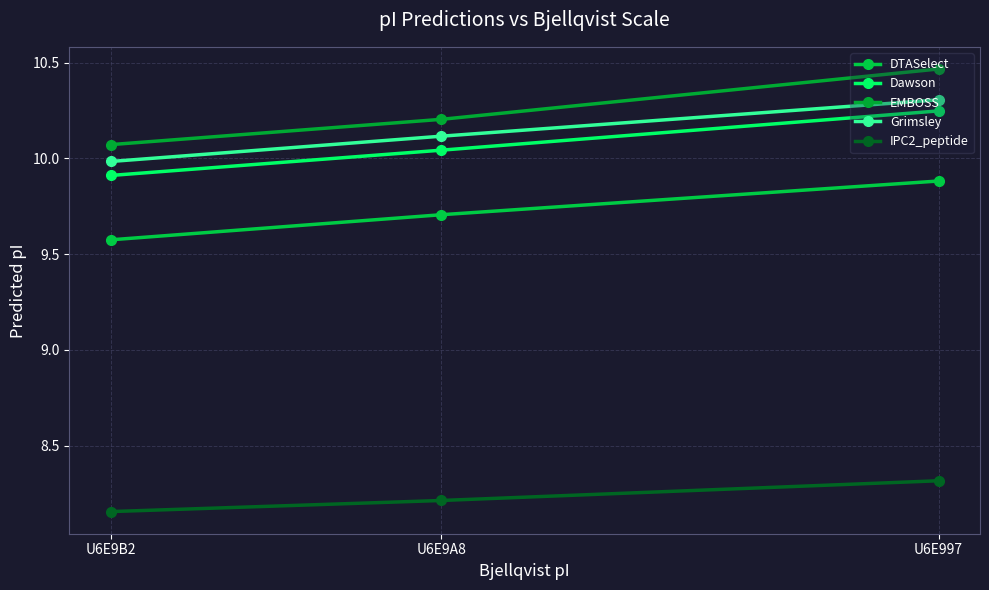

Which series has the largest range (max minus min)?

EMBOSS